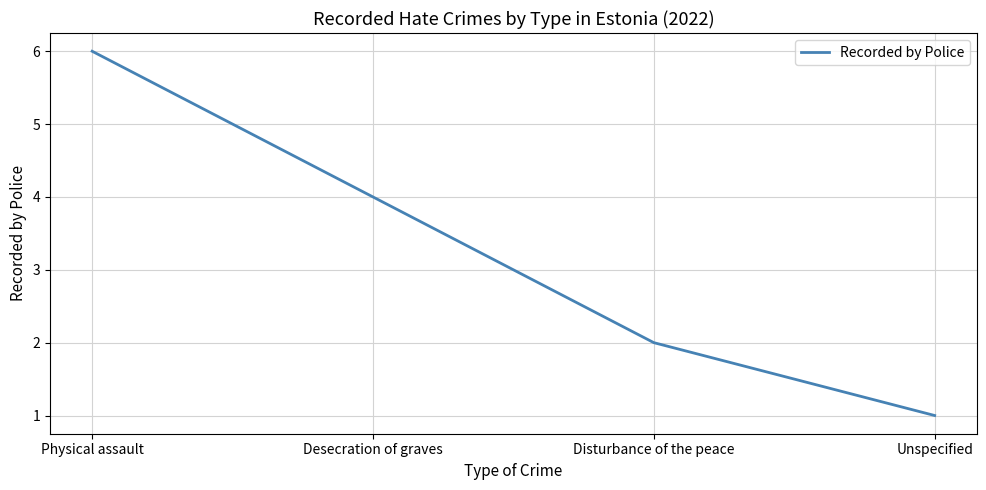

Does the chart display data point markers on the line(s)?

No